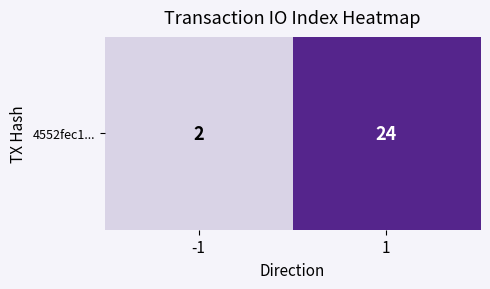

Read the value at -1.

2